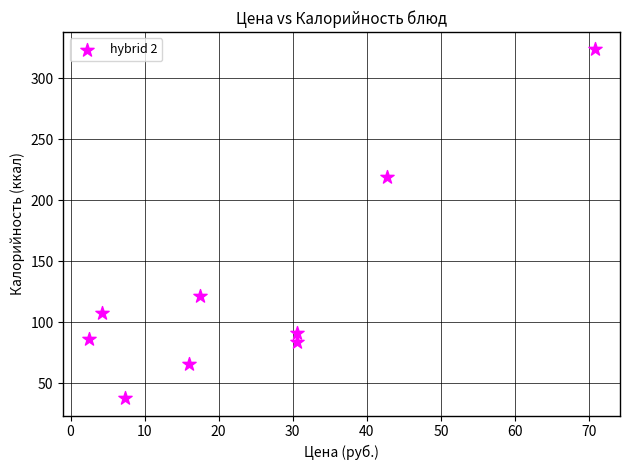

What Y value in the scatter plot is closest to 180?

219.0